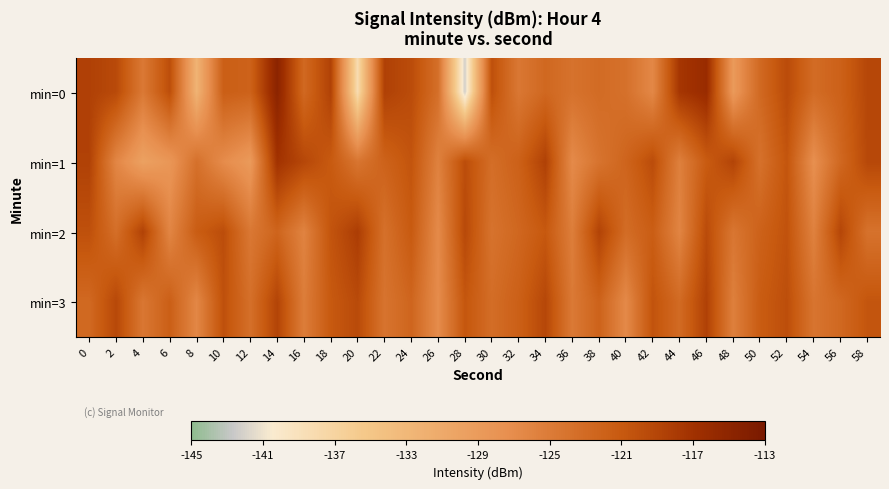

Which label corresponds to the smallest value in the chart?

28